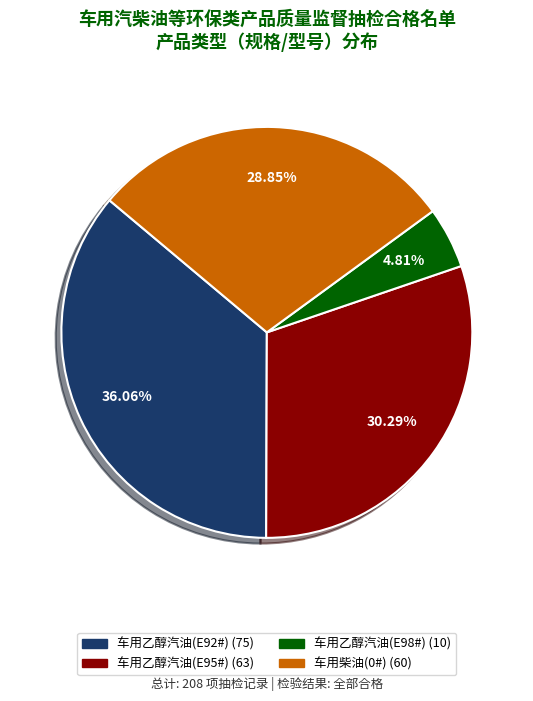

Does any single category account for the majority?

No